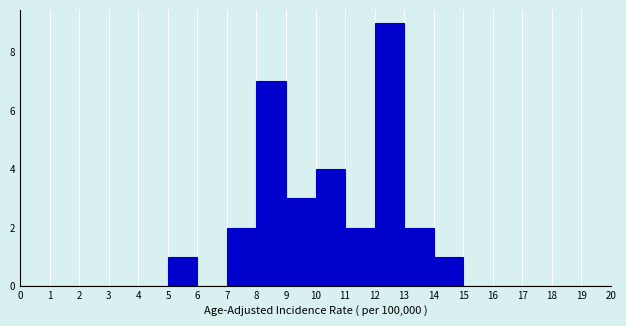

How tall is the bar that spans 5 to 6 on the x-axis? The values are not printed on the chart, so give them approximately, as read against the axis.

1